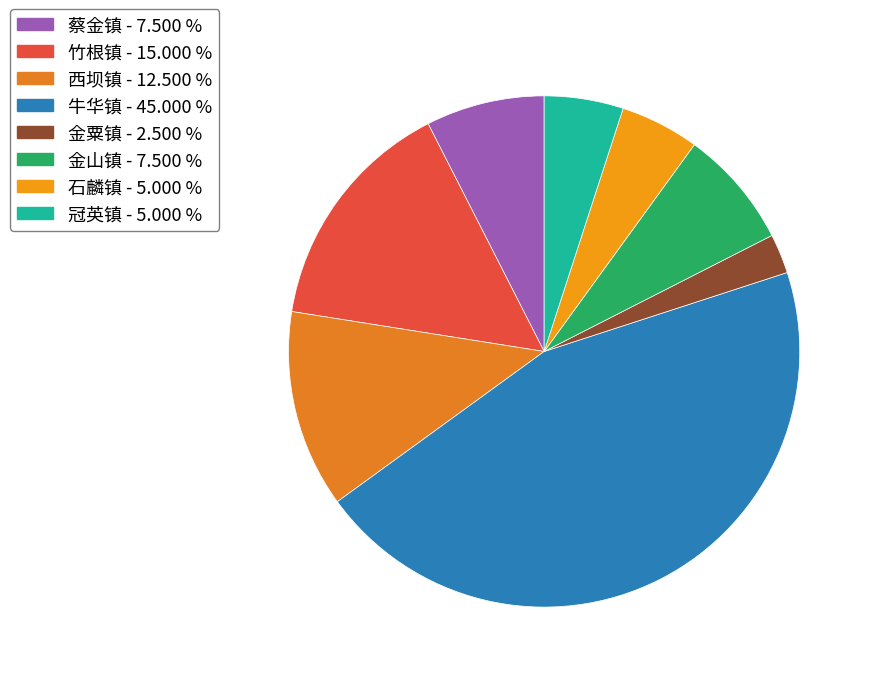

What percentage is the 蔡金镇 slice, to the nearest percent?

8%